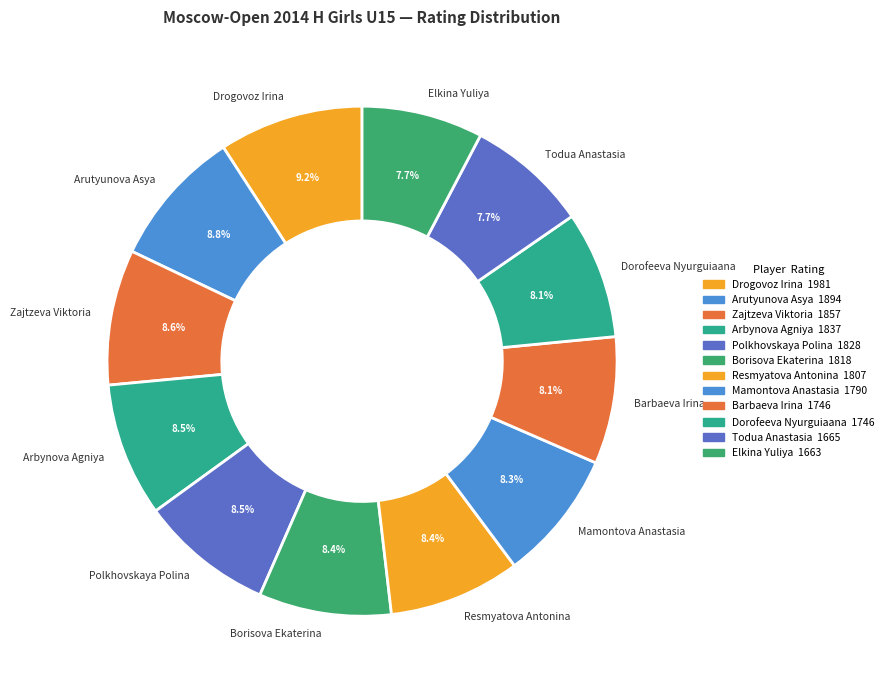

How many segments does this pie chart have?

12